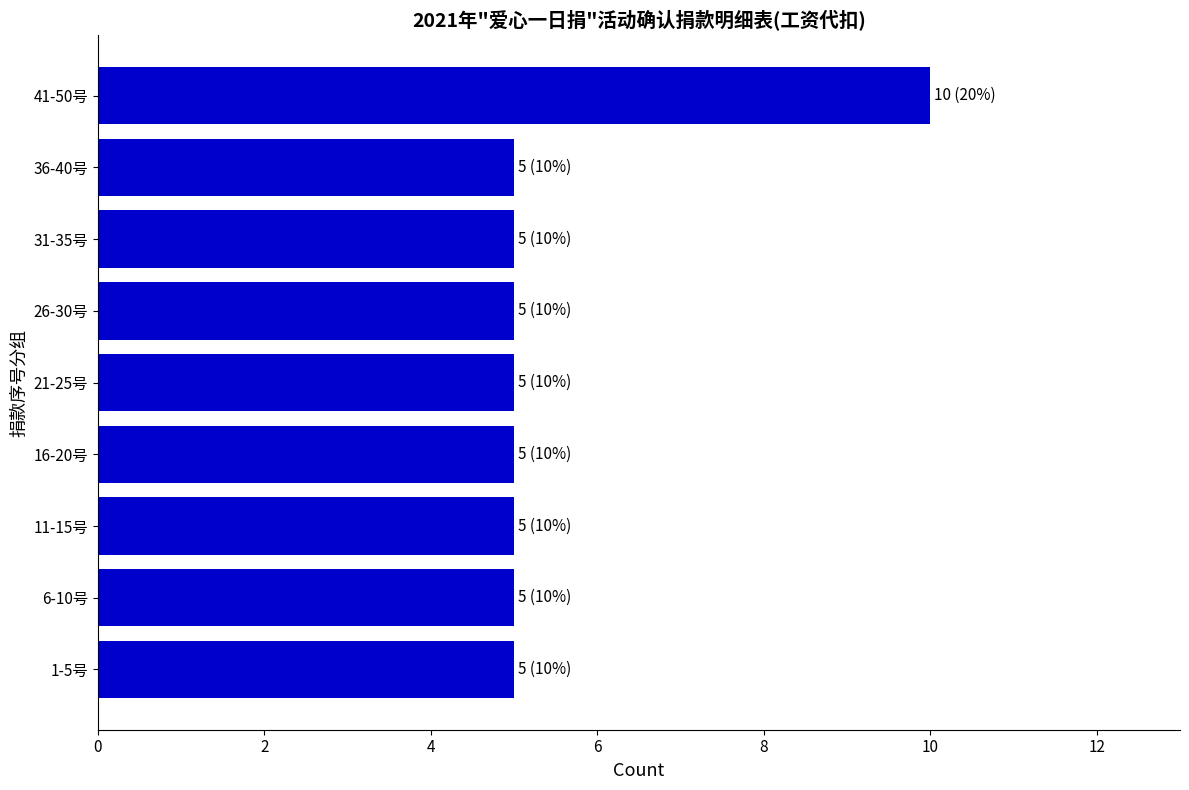

At which category does the chart reach its peak across all series?

41-50号